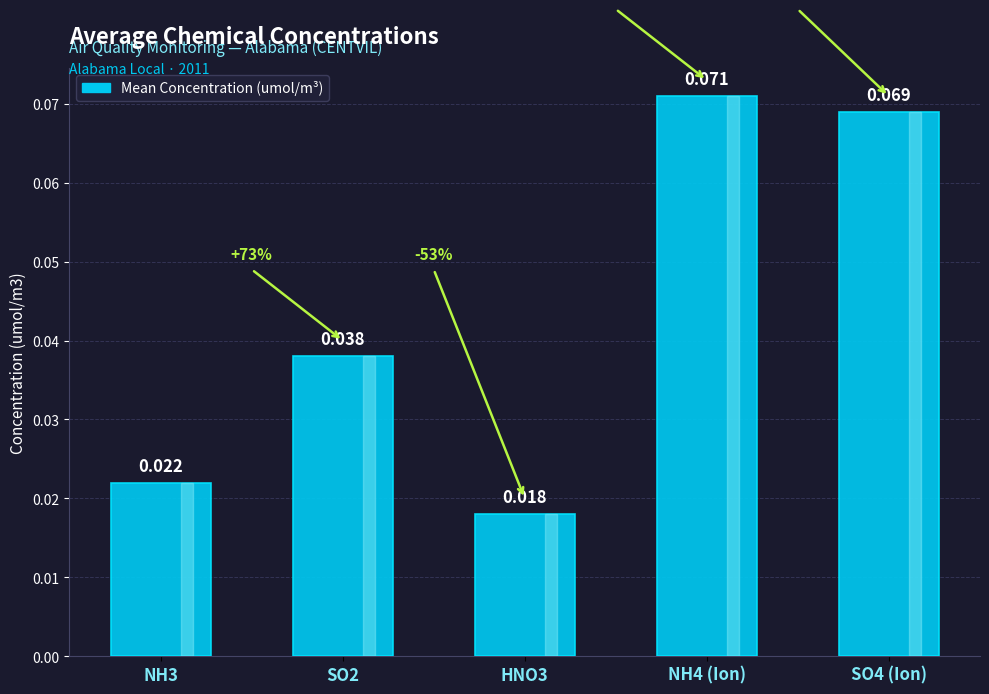

Count the number of data series in this chart.

1